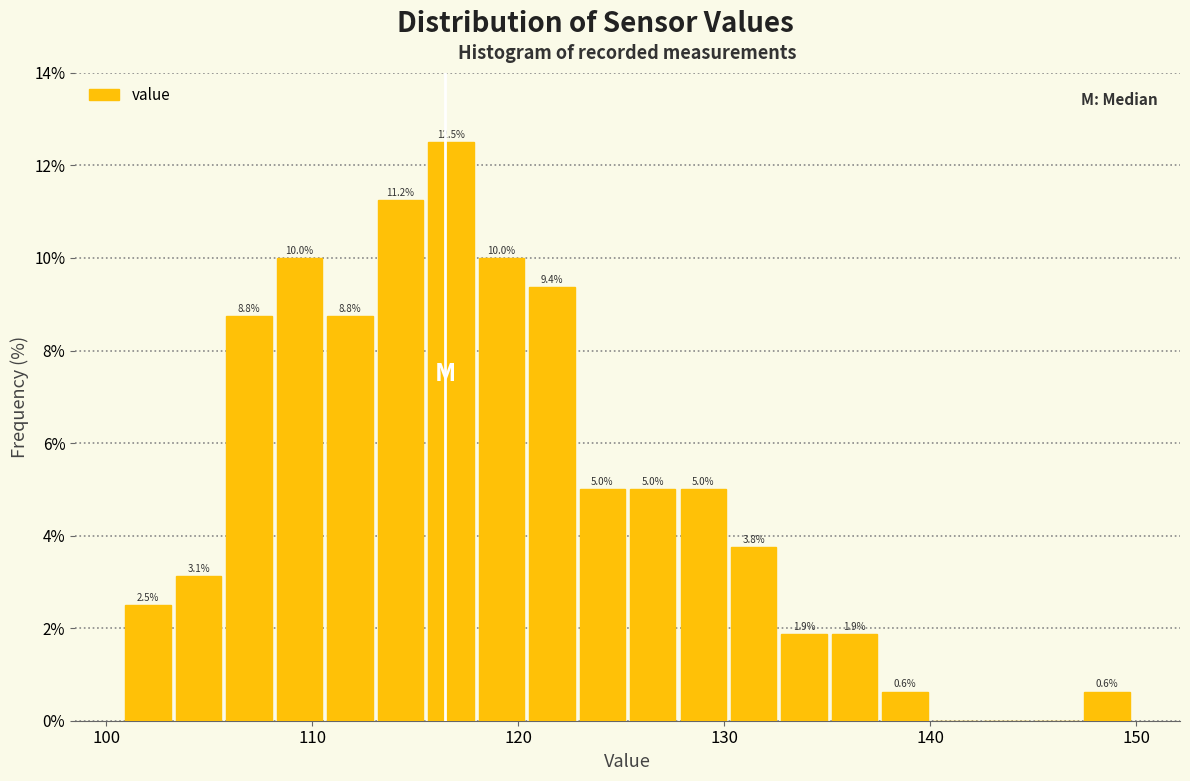

Around what value on the x-axis is the tallest bar? Give the approximate position of its centre, as read against the axis.

117